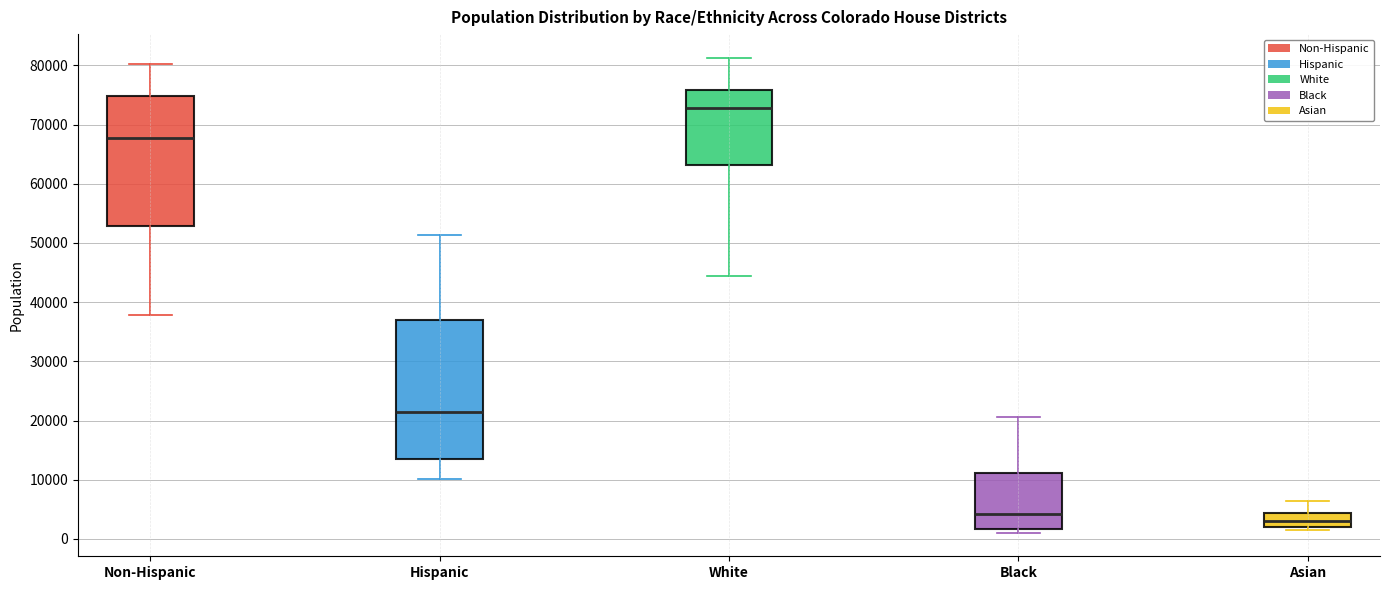

Reading left to right, transcribe this box plot: for each box, give where its median line is, the range the box spans, and where its two whiskers end, as read against the y-axis. The values are not printed on the chart, so give them approximately, as read against the axis.

Non-Hispanic: median 68000, box 53000 to 75000, whiskers 38000 to 80000
Hispanic: median 21000, box 13000 to 37000, whiskers 10000 to 51000
White: median 73000, box 63000 to 76000, whiskers 44000 to 81000
Black: median 4000, box 2000 to 11000, whiskers 1000 to 21000
Asian: median 3000, box 2000 to 4000, whiskers 1000 to 6000